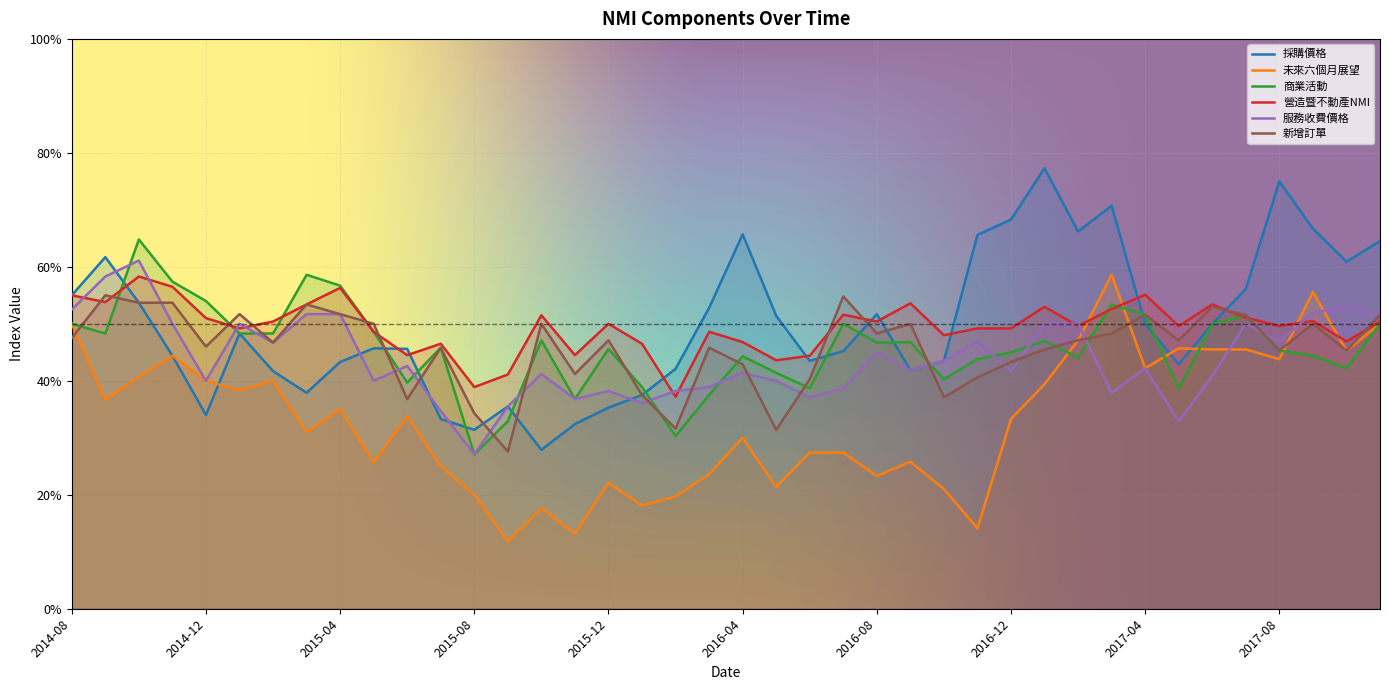

What are all the series names shown in the legend?

採購價格, 未來六個月展望, 商業活動, 營造暨不動產NMI, 服務收費價格, 新增訂單